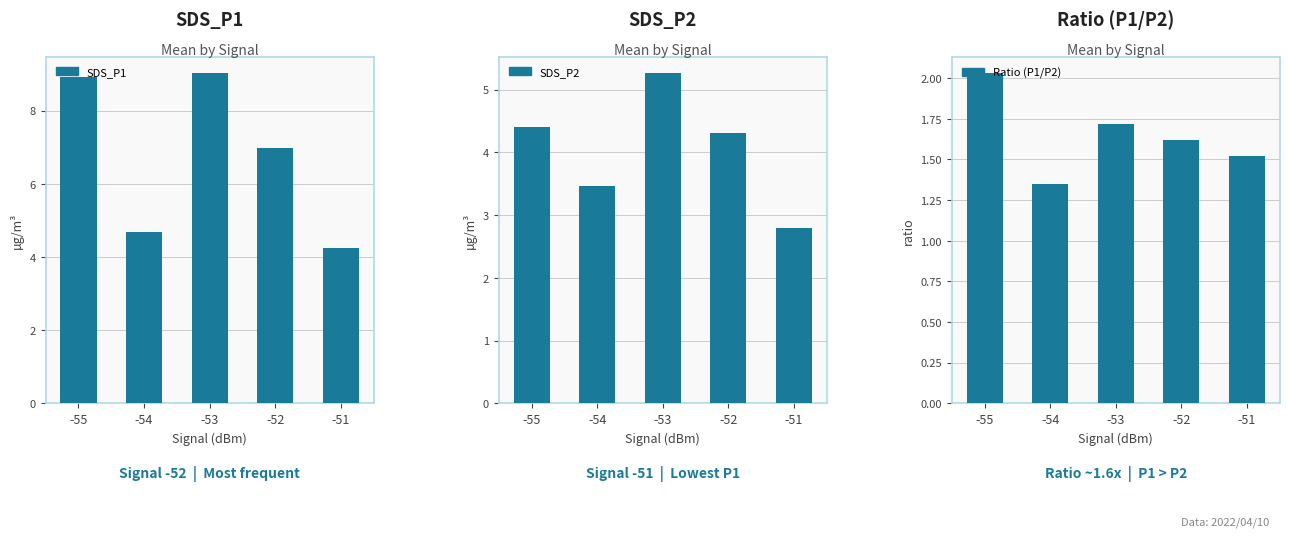

What is the value of the SDS_P1 bar at the 2nd from the left?

4.7